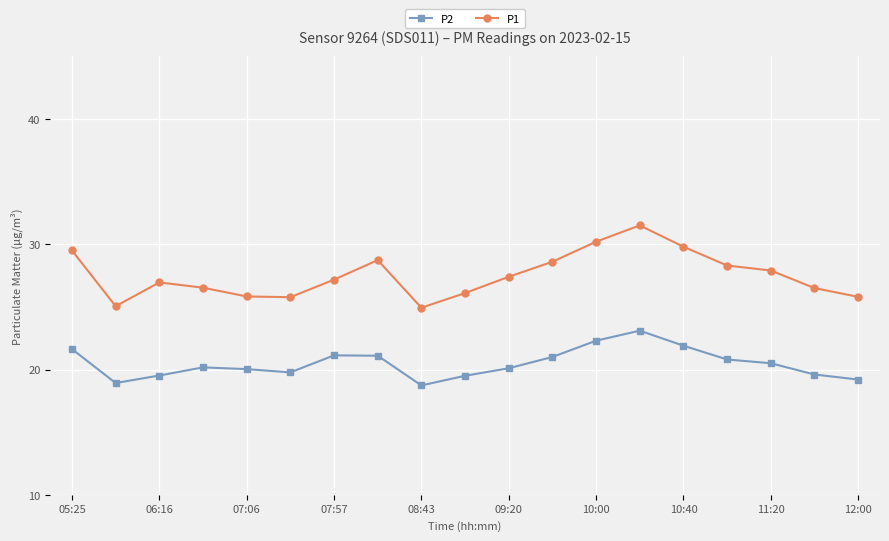

How many data points does each series have?

19